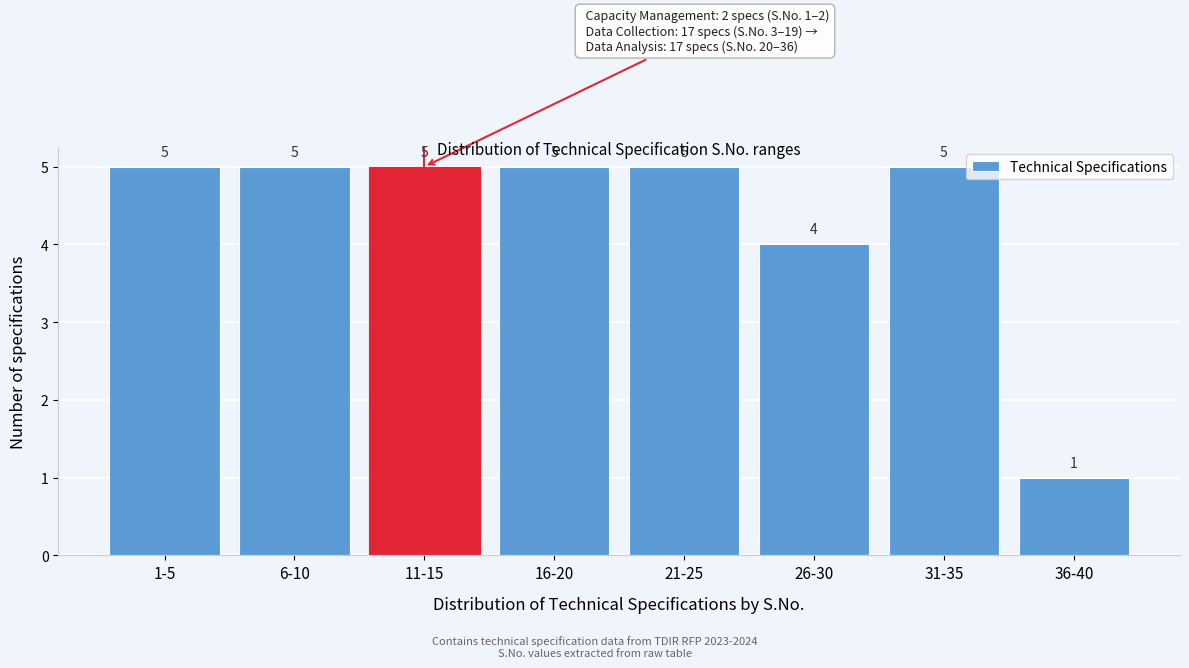

Reading left to right, transcribe all the data shown in this chart.

5	5	5	5	5	4	5	1